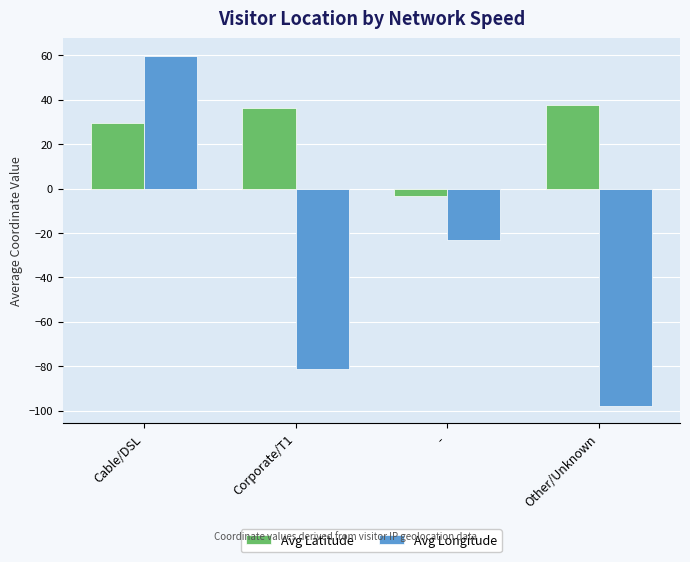

Is the value of Avg Longitude at Corporate/T1 greater than the value of Avg Latitude at Cable/DSL?

No